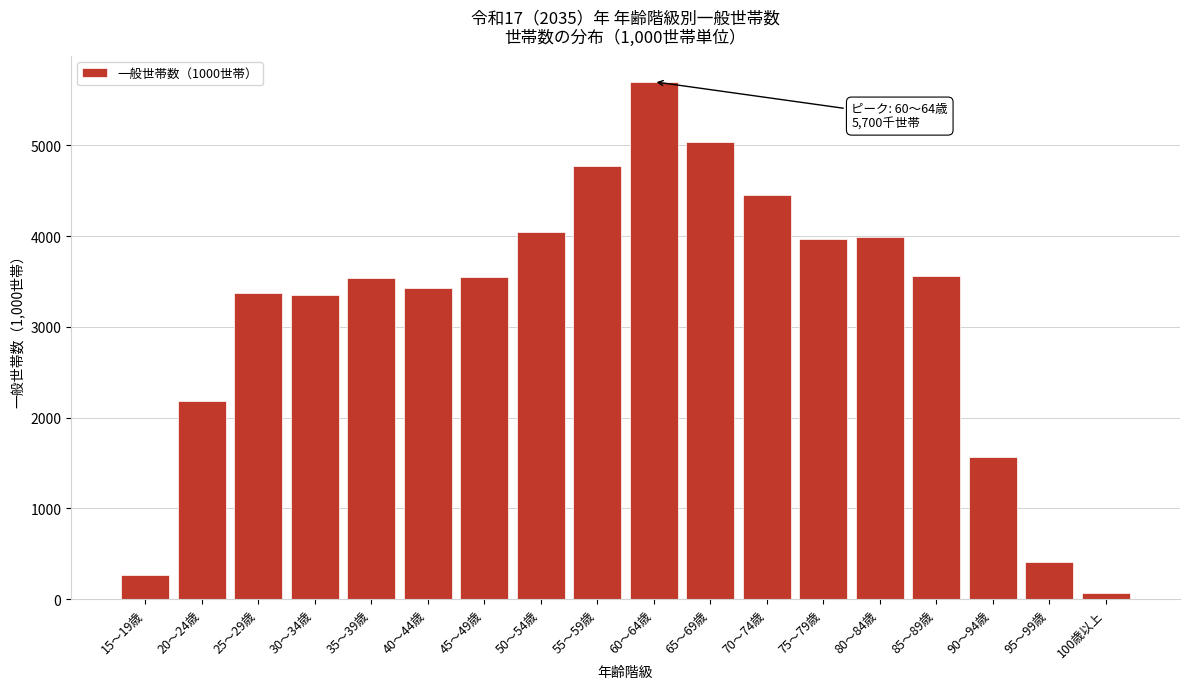

Is it true that the value at 20～24歳 is 702.5?

False